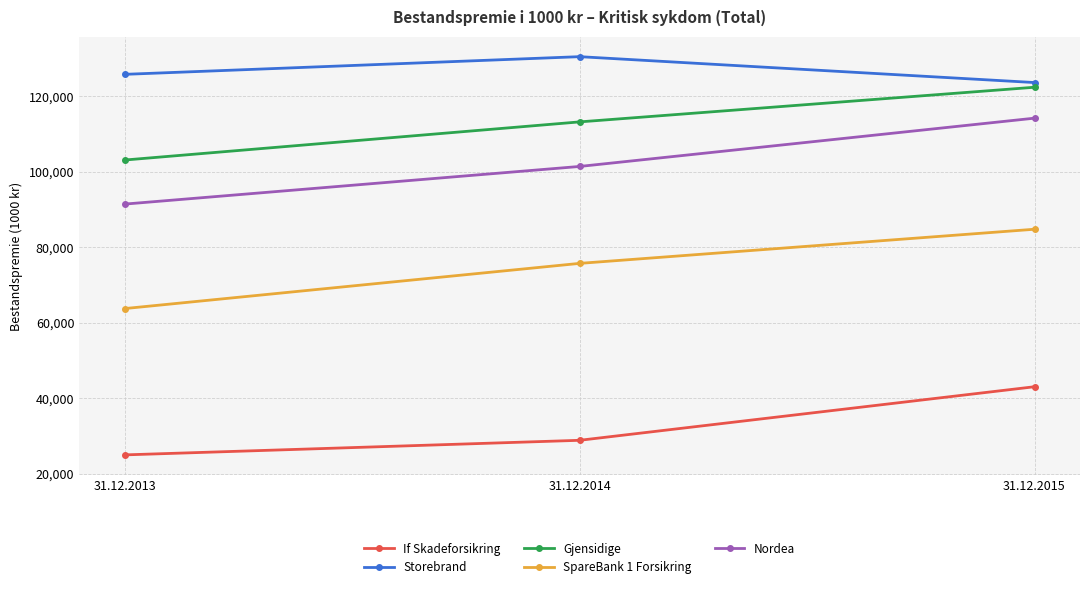

Is the value of SpareBank 1 Forsikring at 31.12.2013 greater than the value of Nordea at 31.12.2014?

No